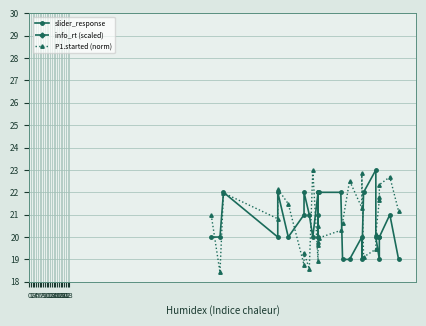

At how many categories does at least one series exceed 12?

28